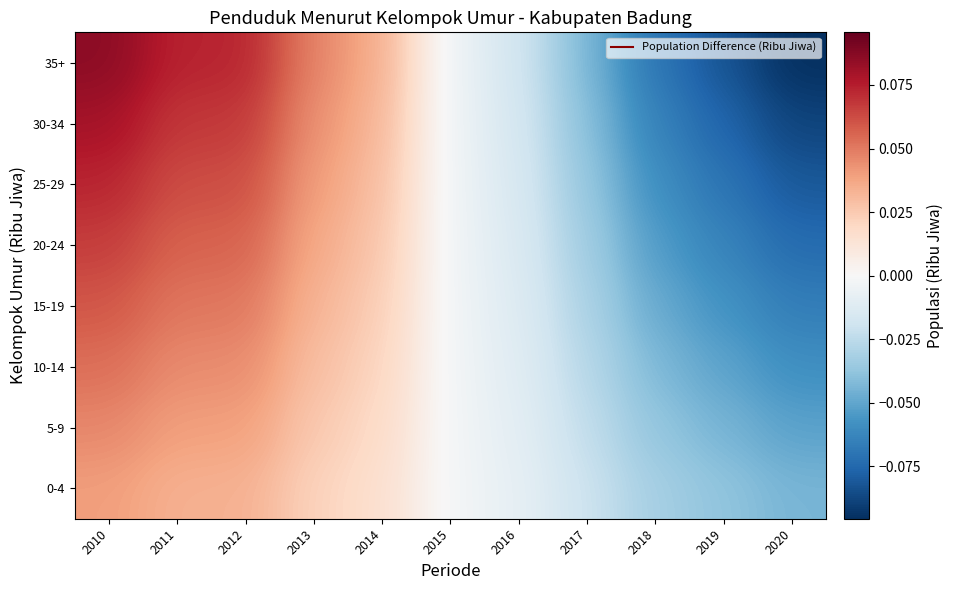

Reading left to right, transcribe all the data shown in this chart.

0-4: 2010=0.0	2011=0.0	2012=0.0	2013=0.0	2014=0.0	2015=-0.0	2016=-0.0	2017=-0.0	2018=-0.0	2019=-0.0	2020=-0.0
5-9: 2010=0.0	2011=0.0	2012=0.0	2013=0.0	2014=0.0	2015=-0.0	2016=-0.0	2017=-0.0	2018=-0.0	2019=-0.0	2020=-0.1
10-14: 2010=0.1	2011=0.0	2012=0.0	2013=0.0	2014=0.0	2015=-0.0	2016=-0.0	2017=-0.0	2018=-0.0	2019=-0.1	2020=-0.1
15-19: 2010=0.1	2011=0.1	2012=0.1	2013=0.0	2014=0.0	2015=-0.0	2016=-0.0	2017=-0.0	2018=-0.0	2019=-0.1	2020=-0.1
20-24: 2010=0.1	2011=0.1	2012=0.1	2013=0.0	2014=0.0	2015=-0.0	2016=-0.0	2017=-0.0	2018=-0.1	2019=-0.1	2020=-0.1
25-29: 2010=0.1	2011=0.1	2012=0.1	2013=0.0	2014=0.0	2015=-0.0	2016=-0.0	2017=-0.0	2018=-0.1	2019=-0.1	2020=-0.1
30-34: 2010=0.1	2011=0.1	2012=0.1	2013=0.0	2014=0.0	2015=-0.0	2016=-0.0	2017=-0.0	2018=-0.1	2019=-0.1	2020=-0.1
35+: 2010=0.1	2011=0.1	2012=0.1	2013=0.0	2014=0.0	2015=-0.0	2016=-0.0	2017=-0.0	2018=-0.1	2019=-0.1	2020=-0.1